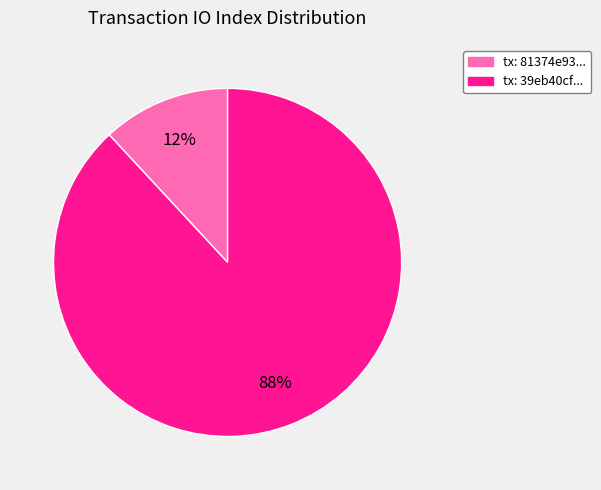

Which slice represents more than half of the pie?

tx: 39eb40cf...